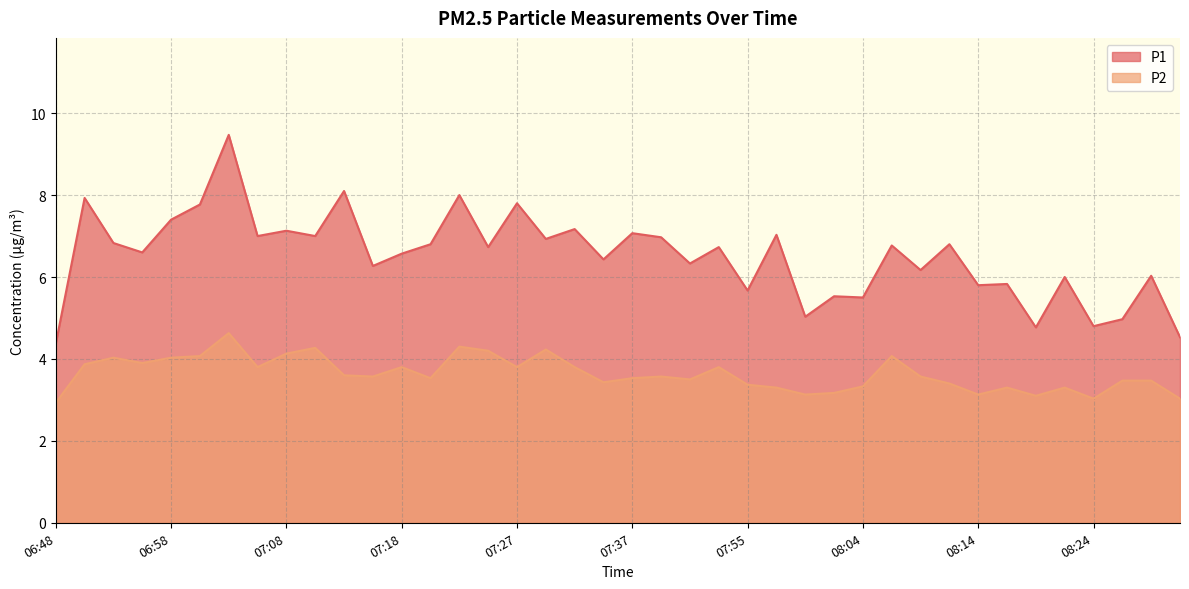

True or false: P2 and P1 cross at least once.

False